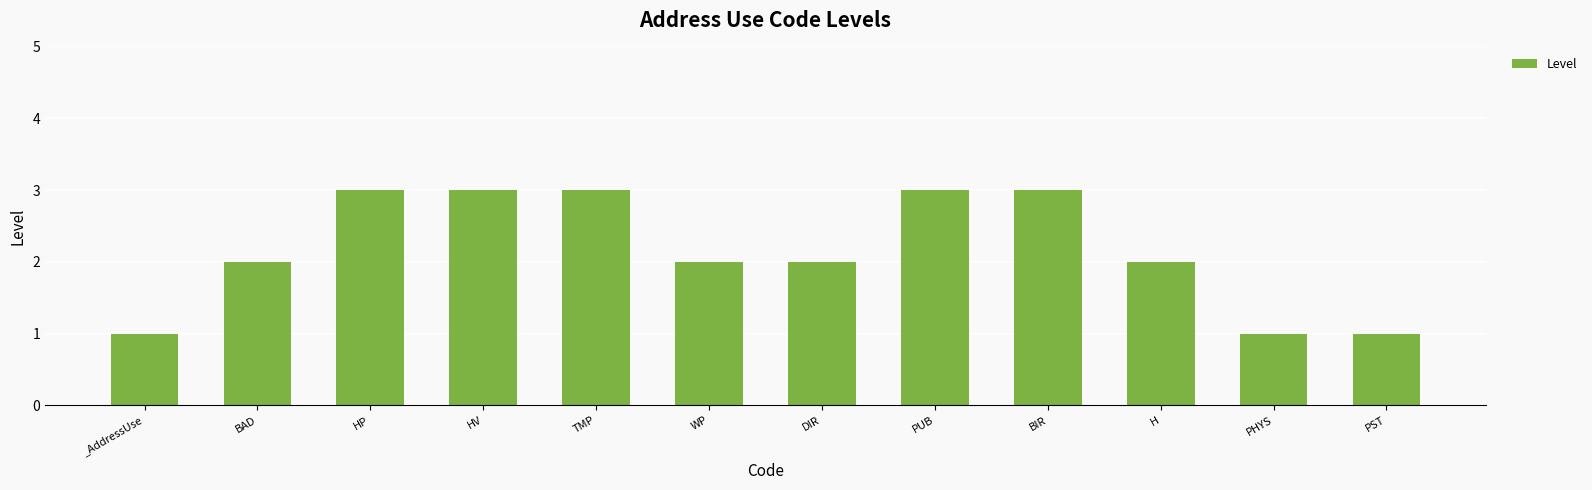

Are the bars grouped side by side (vs. stacked)?

No